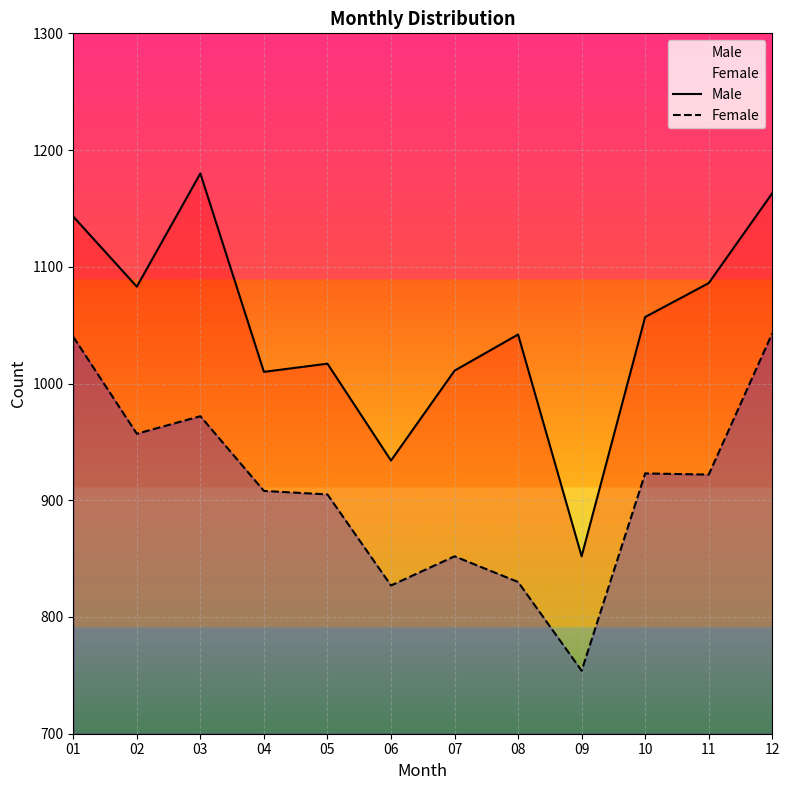

True or false: Female and Male intersect in this chart.

False